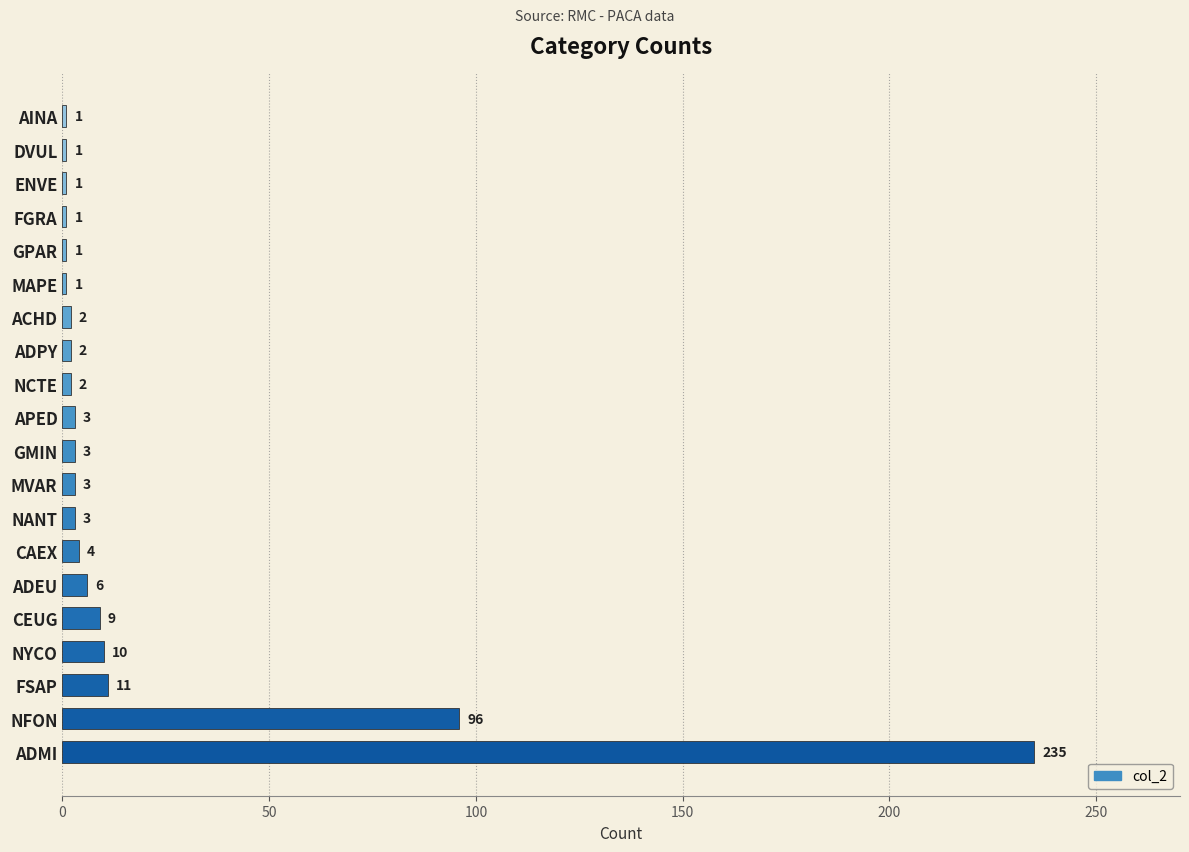

What is the ratio of the value at FSAP to the value at NYCO?

1.1